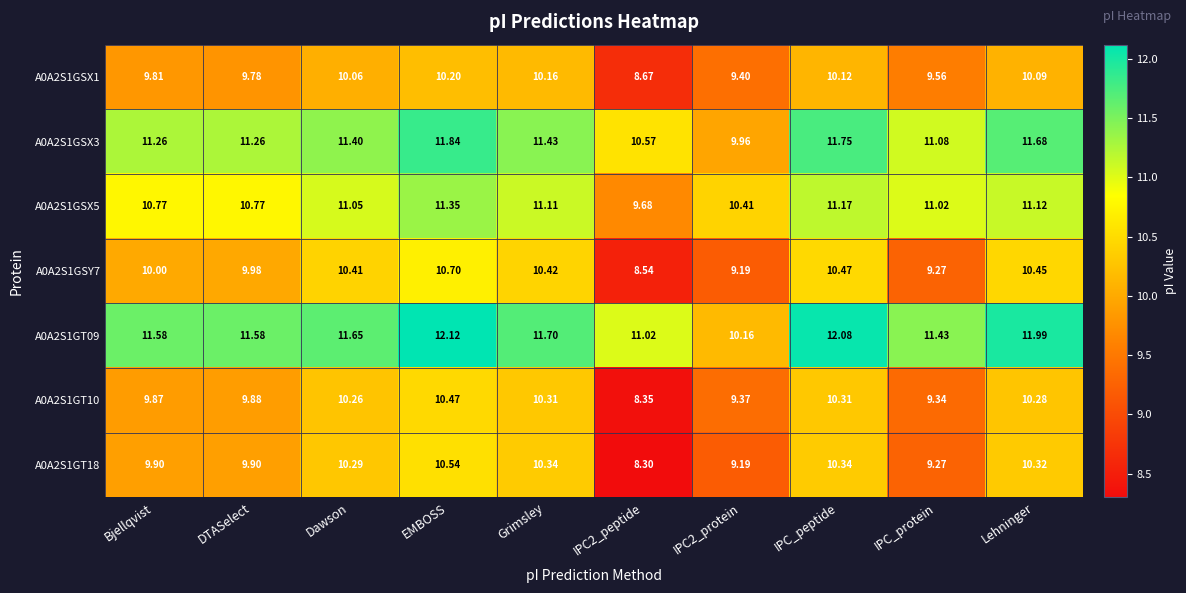

Rank the series at DTASelect from highest to lowest value.

A0A2S1GT09, A0A2S1GSX3, A0A2S1GSX5, A0A2S1GSY7, A0A2S1GT18, A0A2S1GT10, A0A2S1GSX1